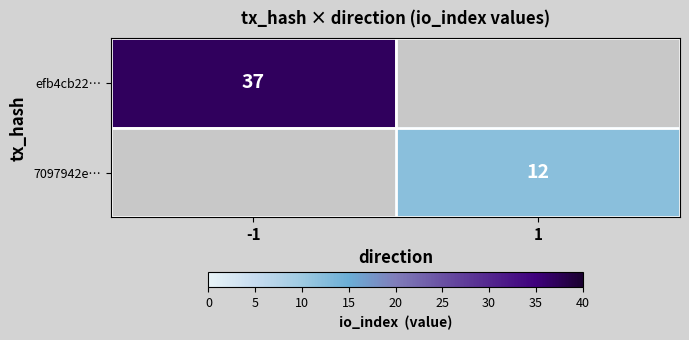

The efb4cb22… series shows 37 at -1. True or false?

True